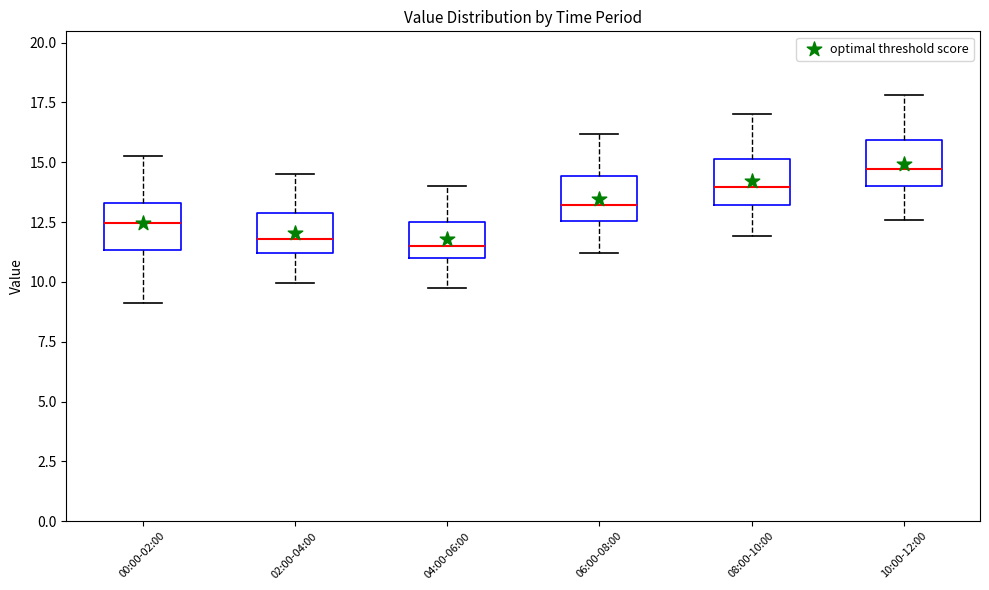

Reading left to right, read every box against the y-axis: the position of its median line, the range the box covers, and the ends of its whiskers. The values are not printed on the chart, so give them approximately, as read against the axis.

00:00-02:00: median 12.5, box 11.5 to 13.5, whiskers 9.0 to 15.5
02:00-04:00: median 12.0, box 11.0 to 13.0, whiskers 10.0 to 14.5
04:00-06:00: median 11.5, box 11.0 to 12.5, whiskers 10.0 to 14.0
06:00-08:00: median 13.0, box 12.5 to 14.5, whiskers 11.0 to 16.0
08:00-10:00: median 14.0, box 13.0 to 15.0, whiskers 12.0 to 17.0
10:00-12:00: median 14.5, box 14.0 to 16.0, whiskers 12.5 to 18.0